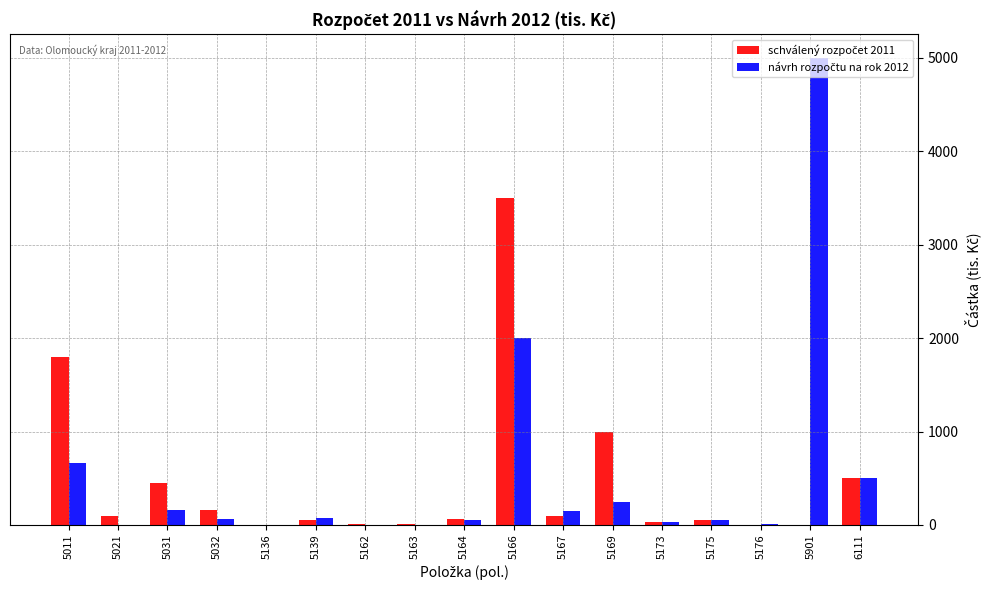

At which category does the chart reach its peak across all series?

5901